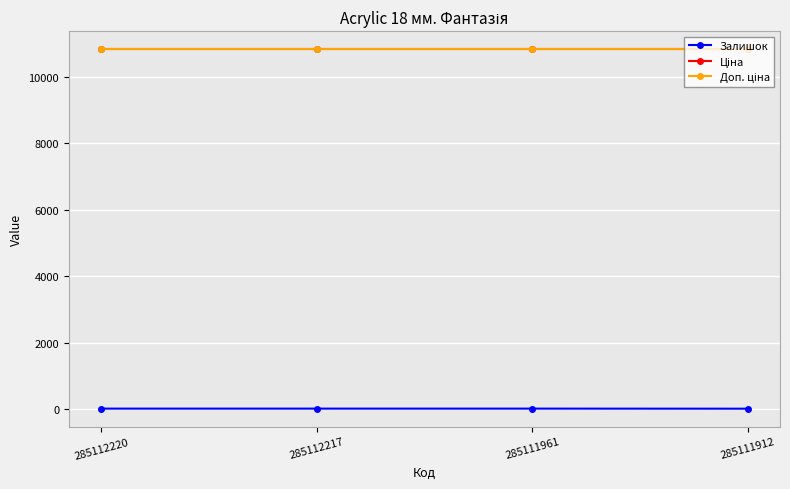

Reading left to right, what are all the values shown in this chart?

Залишок: 17.0	17.0	17.0	15.0
Ціна: 10840.1	10840.1	10840.1	10840.1
Доп. ціна: 10840.1	10840.1	10840.1	10840.1